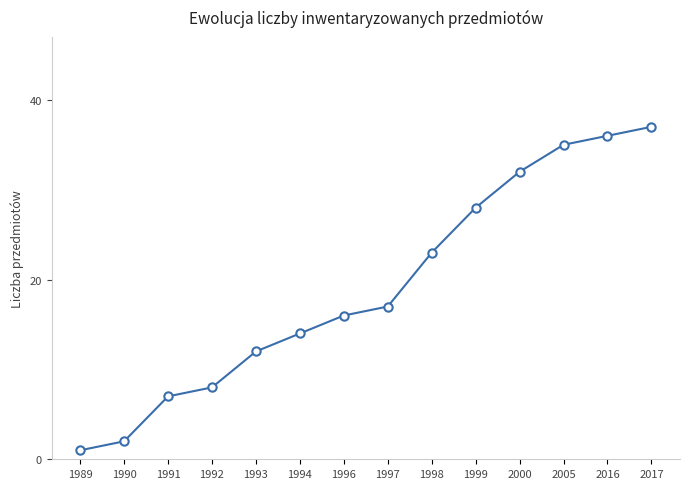

What is the average value?

19